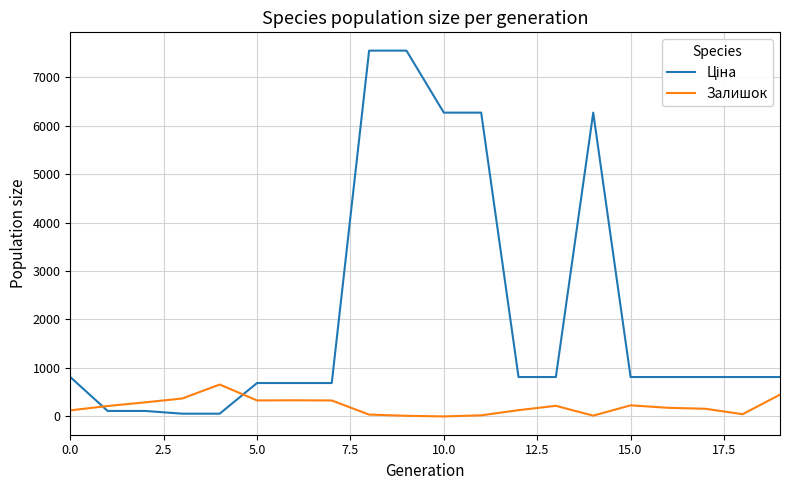

Does the chart display data point markers on the line(s)?

No